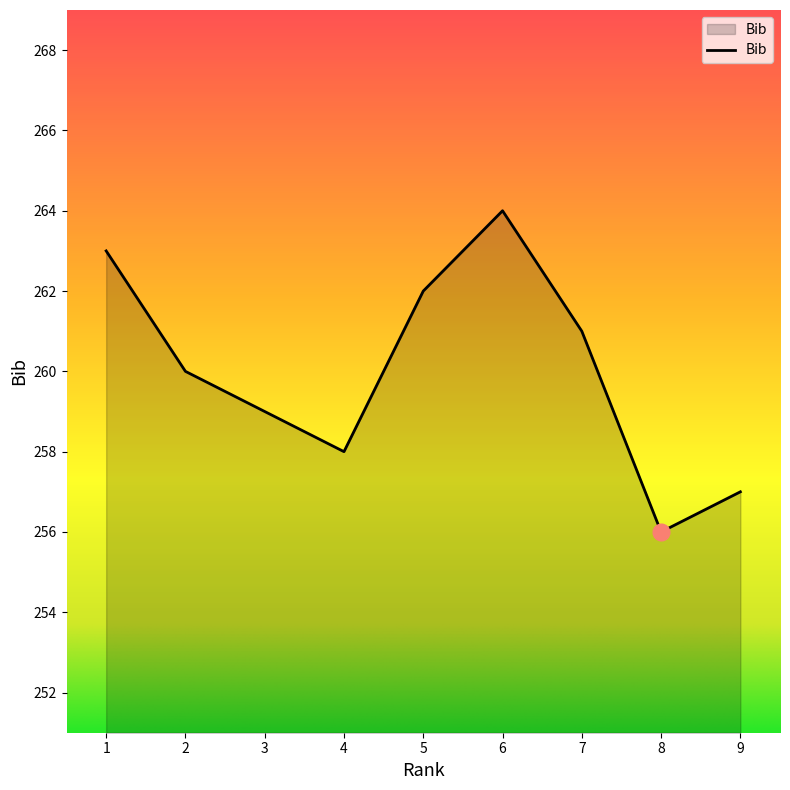

Which has a higher value, 5 or 9?

5